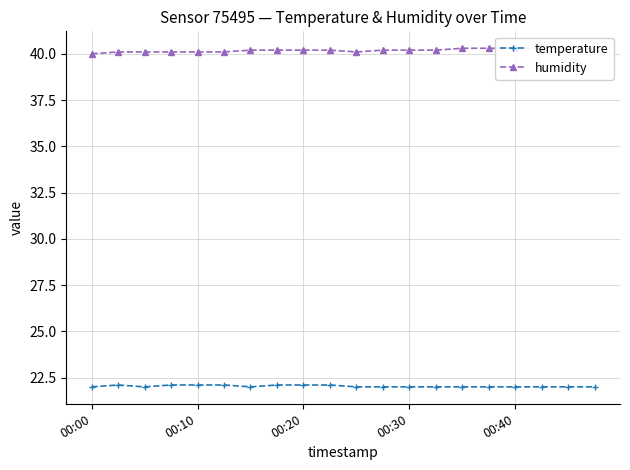

What is the spread (max minus min) of values at 15?

18.3